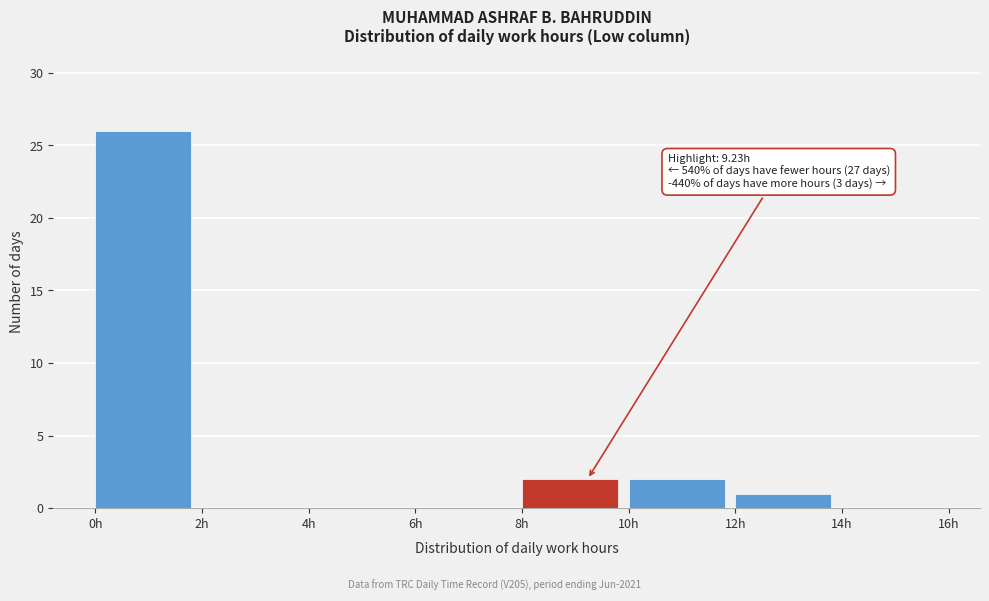

Over which range of the x-axis is the bar tallest?

0 to 2